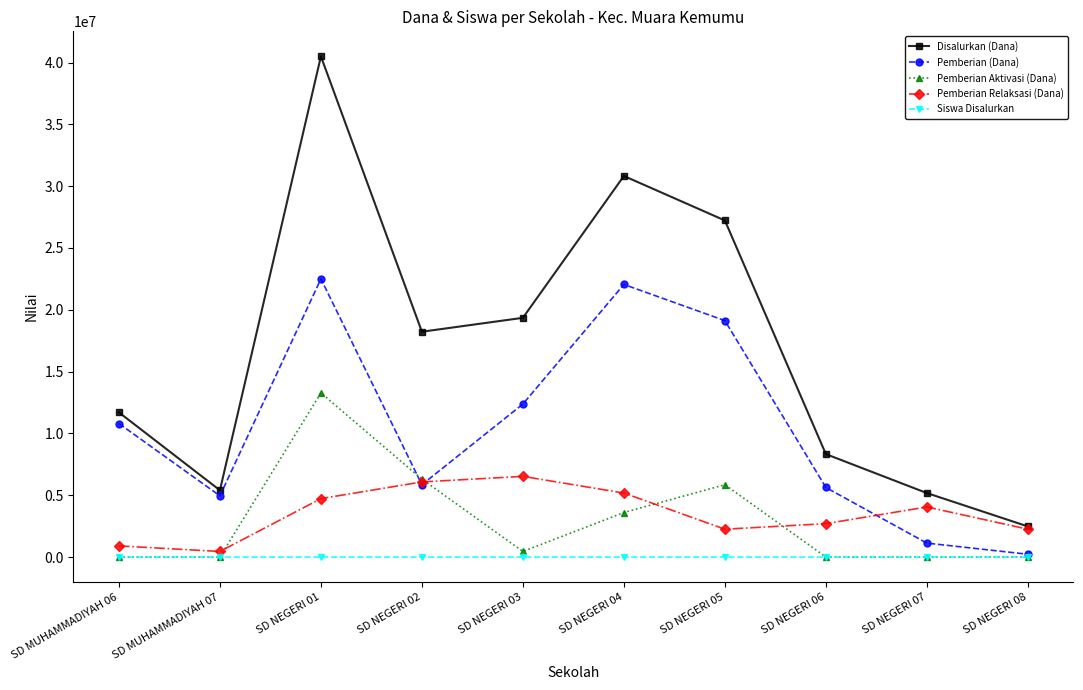

Does the chart have visible grid lines?

No